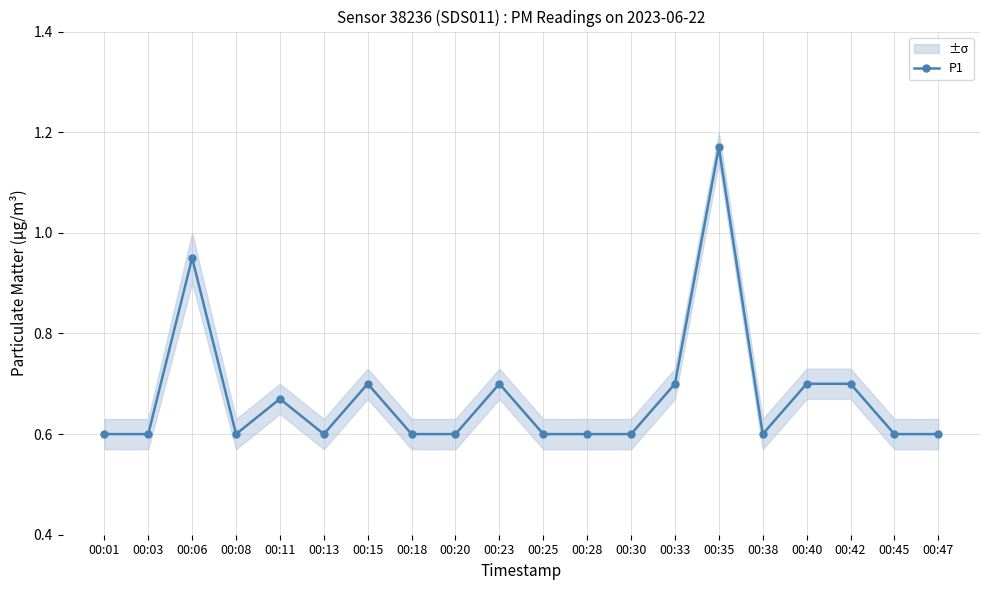

At which label is the value closest to 0?

00:01